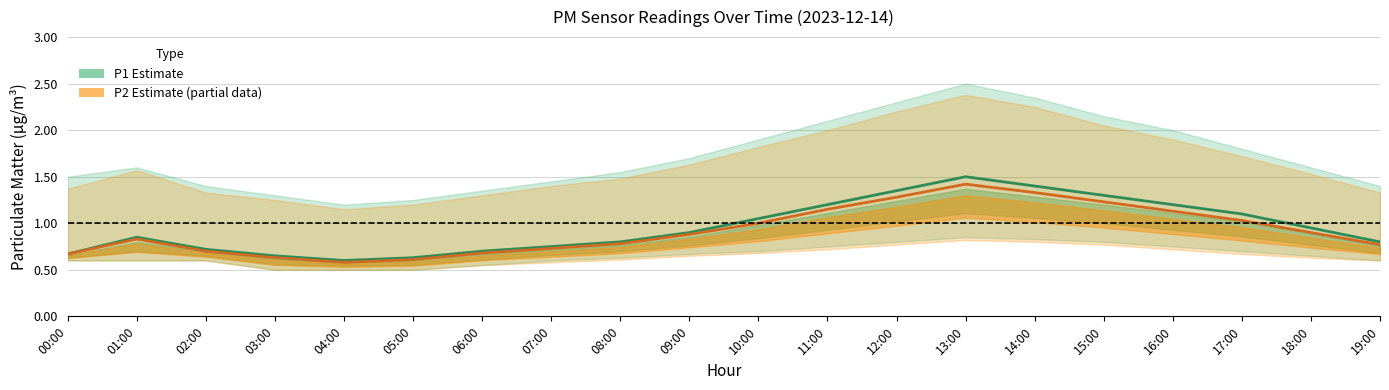

True or false: P2 (Estimate based on partial data) and P1 (Estimate) cross at least once.

False